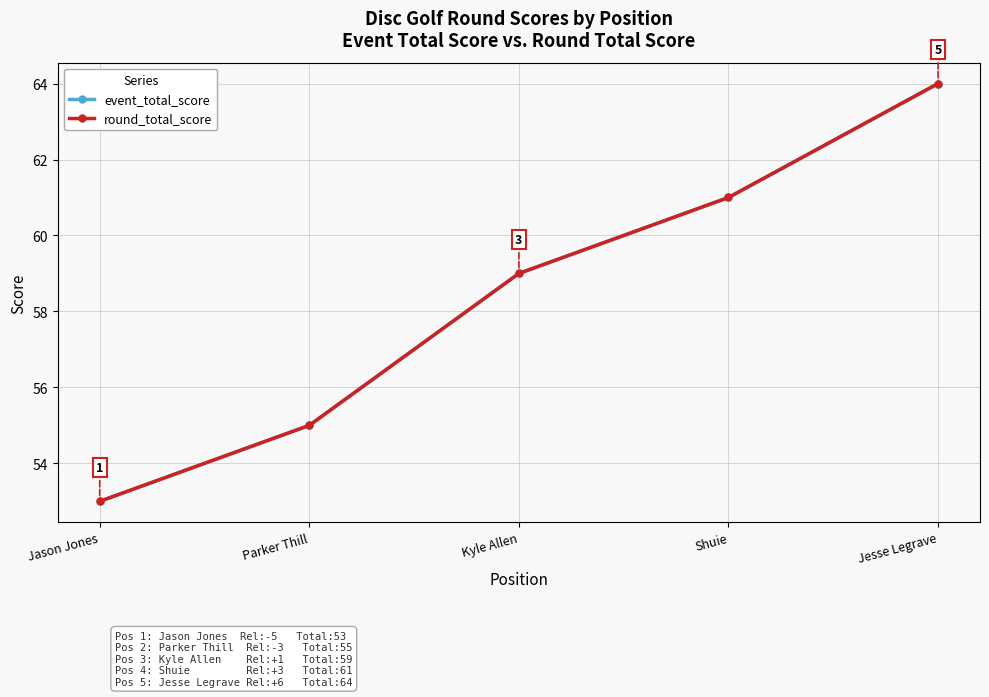

Is it true that round_total_score equals 85 at Parker Thill?

False